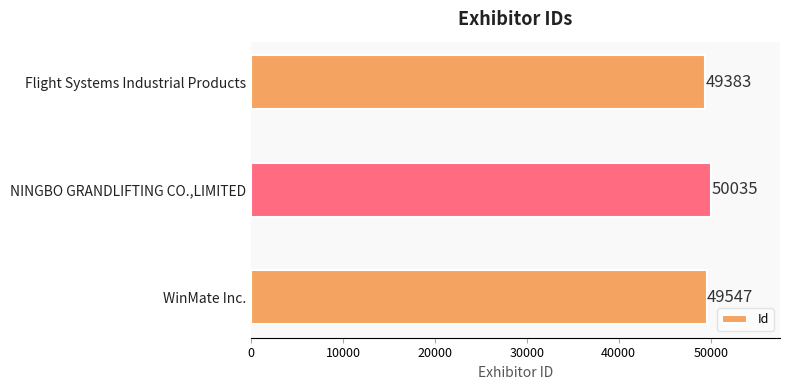

Rank the categories by value from lowest to highest.

Flight Systems Industrial Products, WinMate Inc., NINGBO GRANDLIFTING CO.,LIMITED